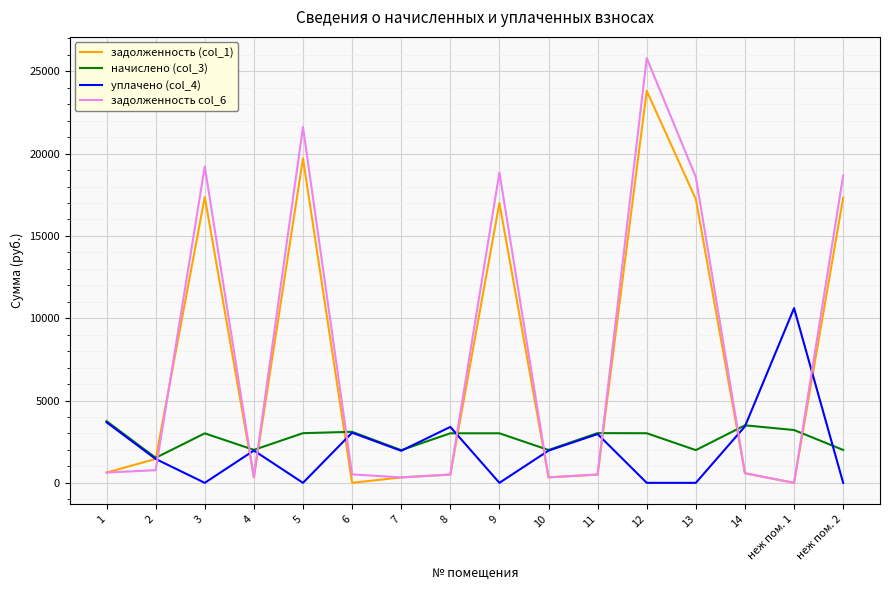

What is the difference between the highest and lowest values at 9?

18855.4